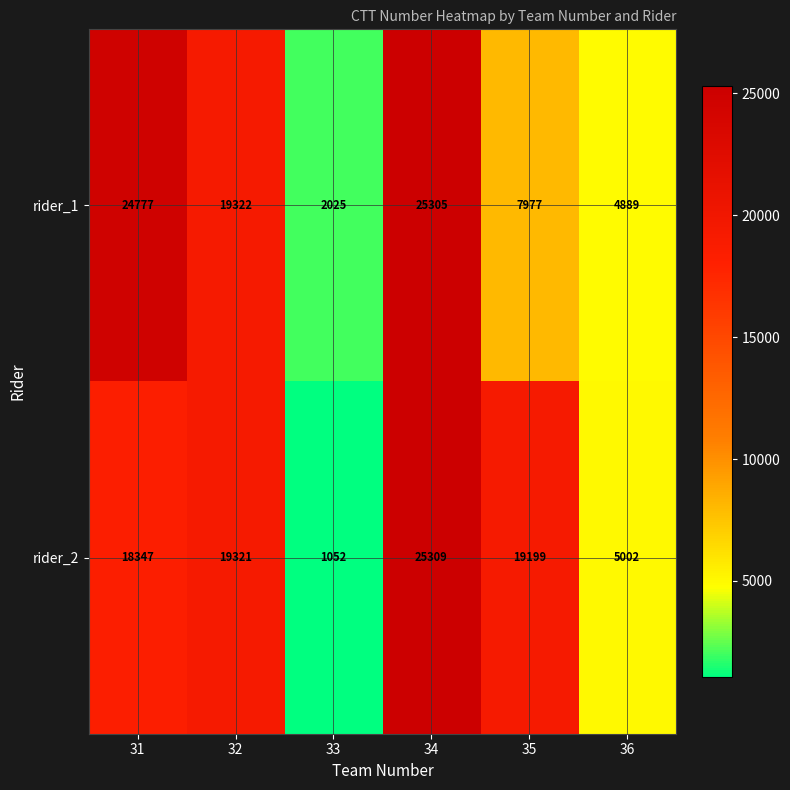

Reading left to right, transcribe all the data shown in this chart.

rider_1: 24777	19322	2025	25305	7977	4889
rider_2: 18347	19321	1052	25309	19199	5002